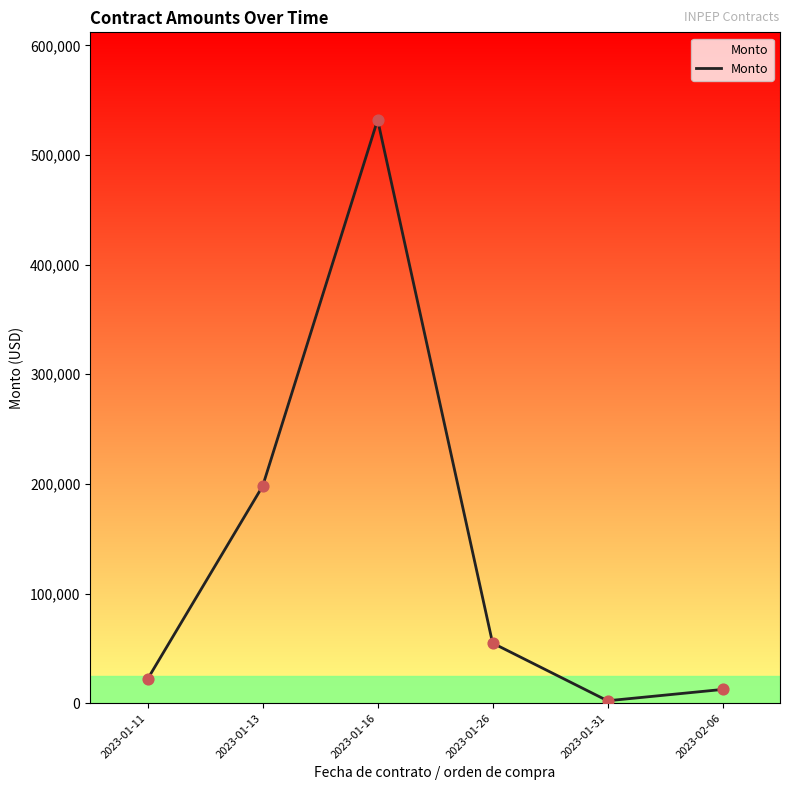

Between 2023-01-13 and 2023-01-11, which is larger?

2023-01-13